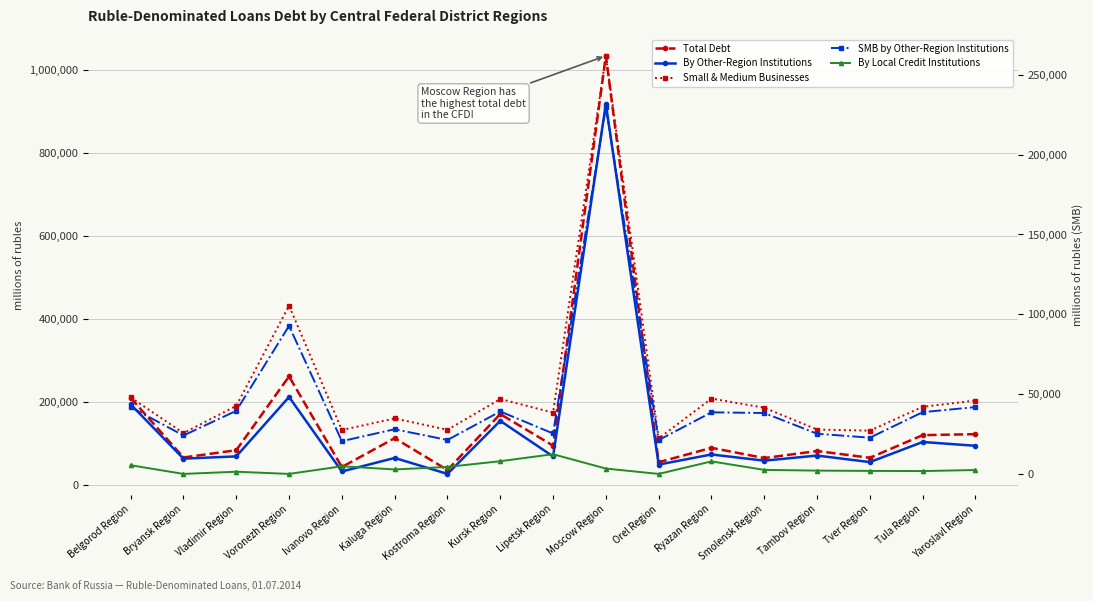

List the labels in order of Small & Medium Businesses value, largest first.

Moscow Region, Voronezh Region, Belgorod Region, Ryazan Region, Kursk Region, Yaroslavl Region, Vladimir Region, Tula Region, Smolensk Region, Lipetsk Region, Kaluga Region, Tambov Region, Kostroma Region, Ivanovo Region, Tver Region, Bryansk Region, Orel Region